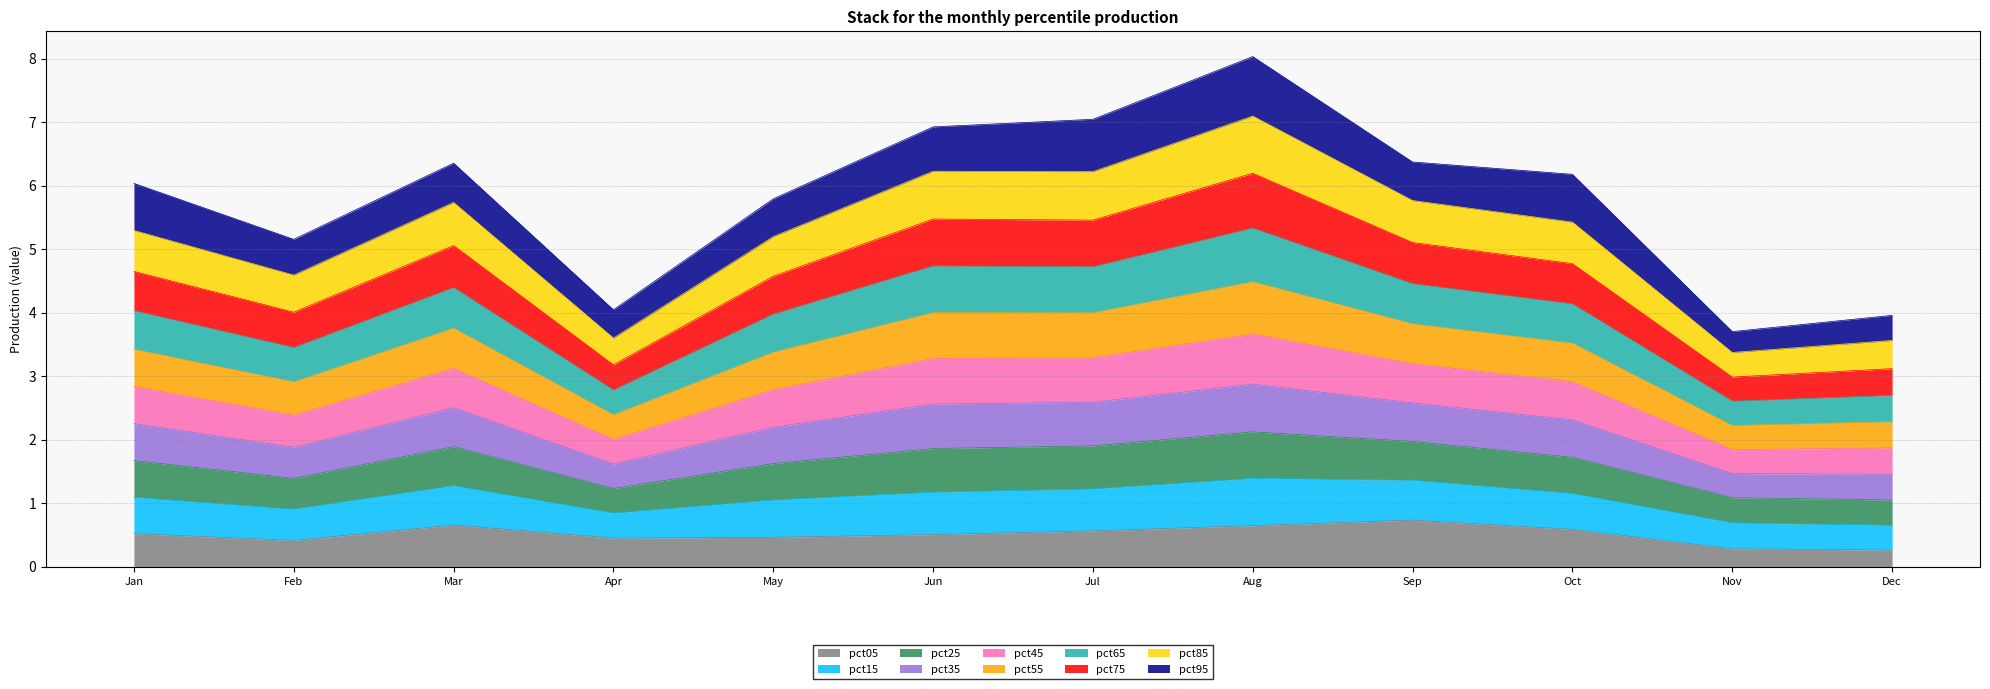

What is the total value across all series at Mar?

6.4